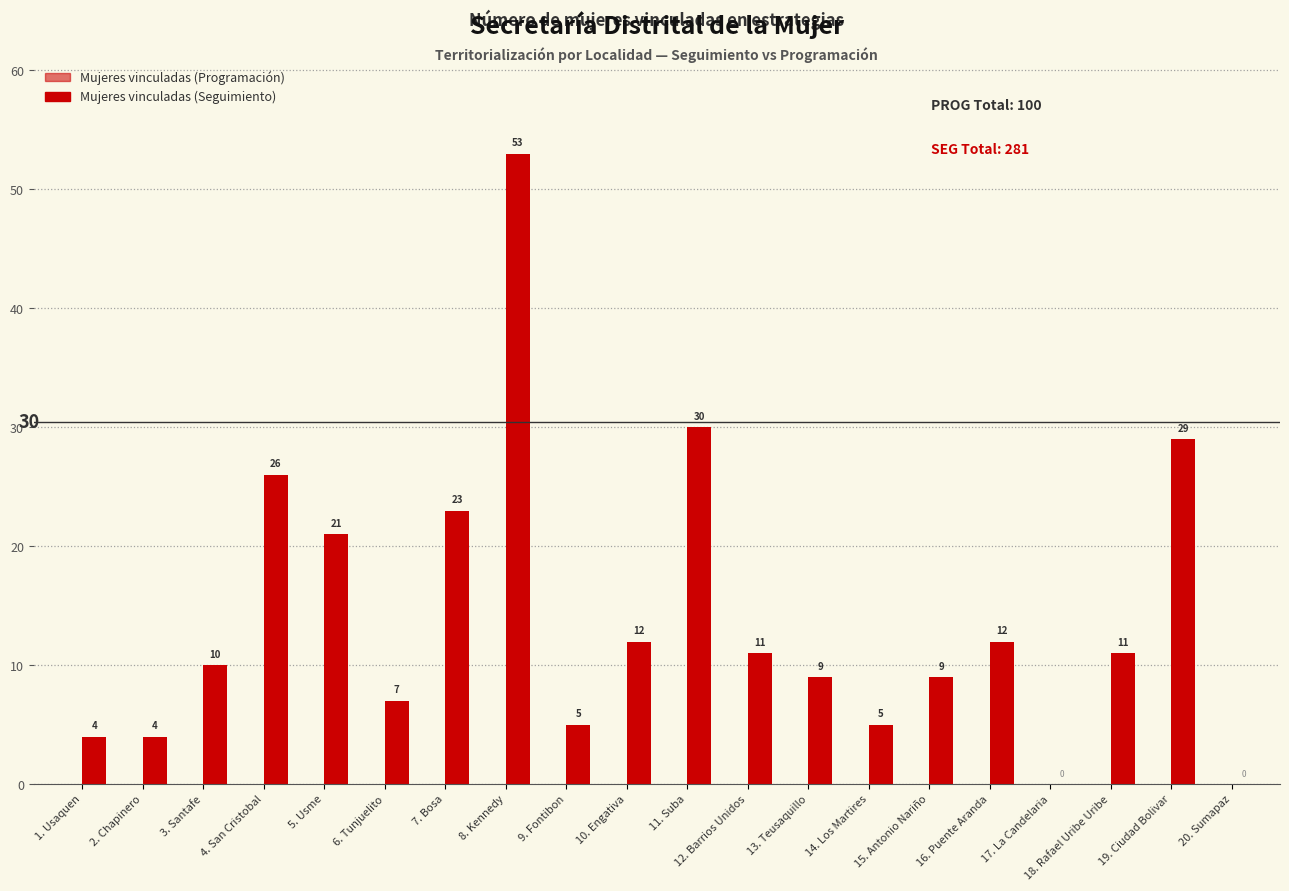

Which has a higher value, 13. Teusaquillo or 15. Antonio Nariño?

13. Teusaquillo